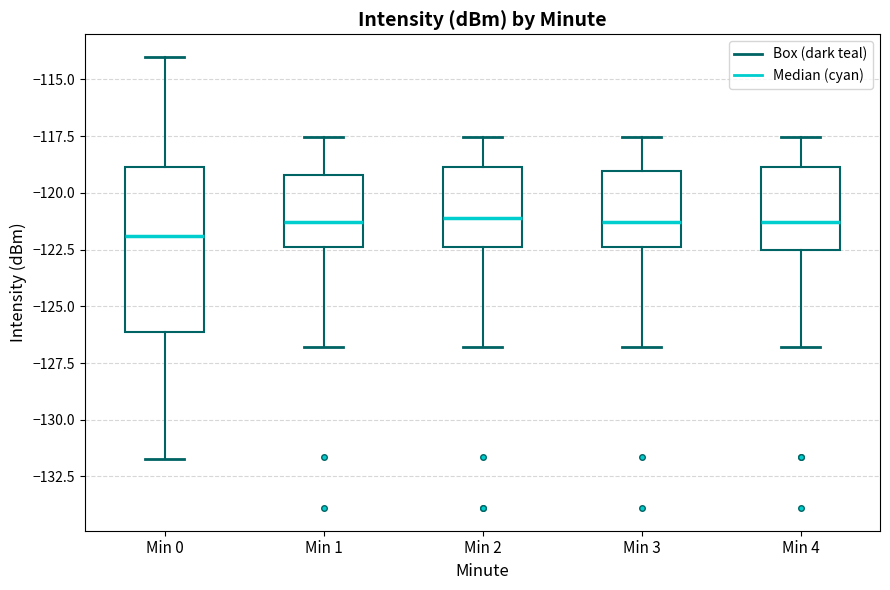

Reading left to right, transcribe this box plot: for each box, give where its median line is, the range the box spans, and where its two whiskers end, as read against the y-axis. The values are not printed on the chart, so give them approximately, as read against the axis.

Min 0: median -122.0, box -126.0 to -119.0, whiskers -131.5 to -114.0
Min 1: median -121.5, box -122.5 to -119.0, whiskers -127.0 to -117.5
Min 2: median -121.0, box -122.5 to -119.0, whiskers -127.0 to -117.5
Min 3: median -121.5, box -122.5 to -119.0, whiskers -127.0 to -117.5
Min 4: median -121.5, box -122.5 to -119.0, whiskers -127.0 to -117.5